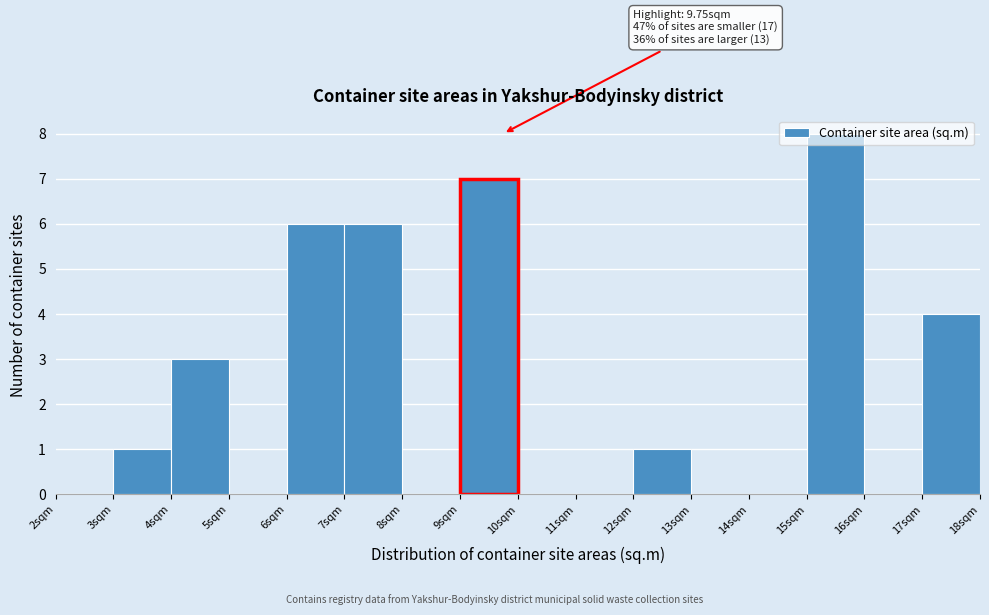

Which range on the x-axis has the tallest bar?

15 to 16